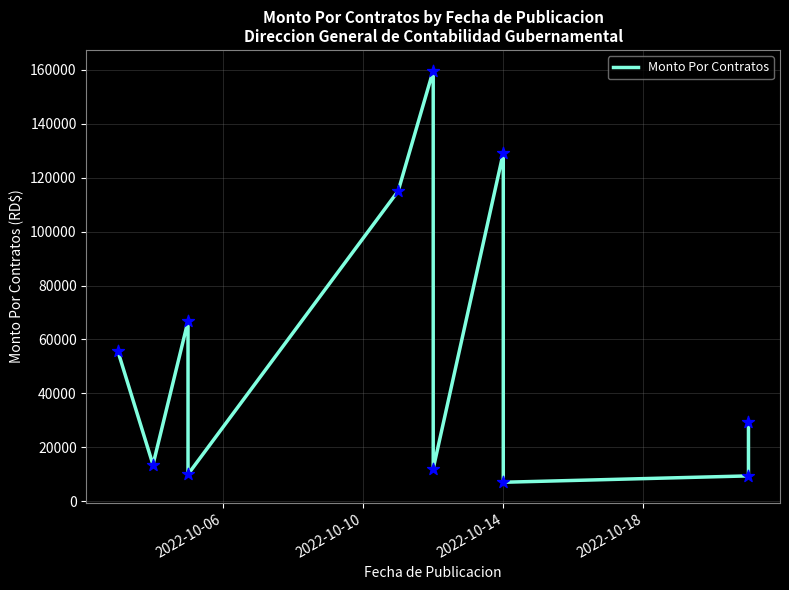

Approximately how many times larger is the value at 7 compared to 2022-10-06?

2.3